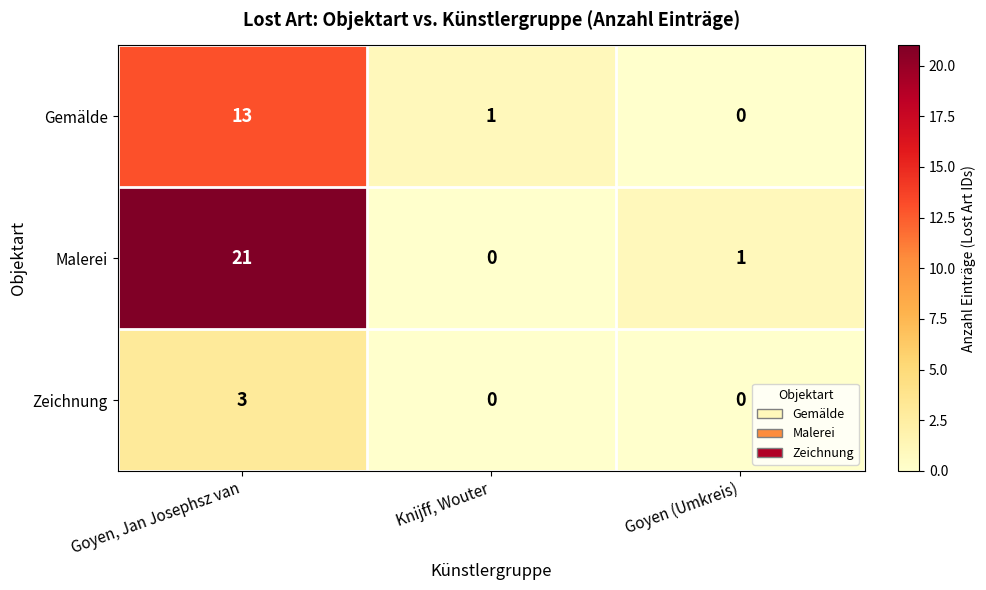

At which category is the sum across all series the highest?

Goyen, Jan Josephsz van